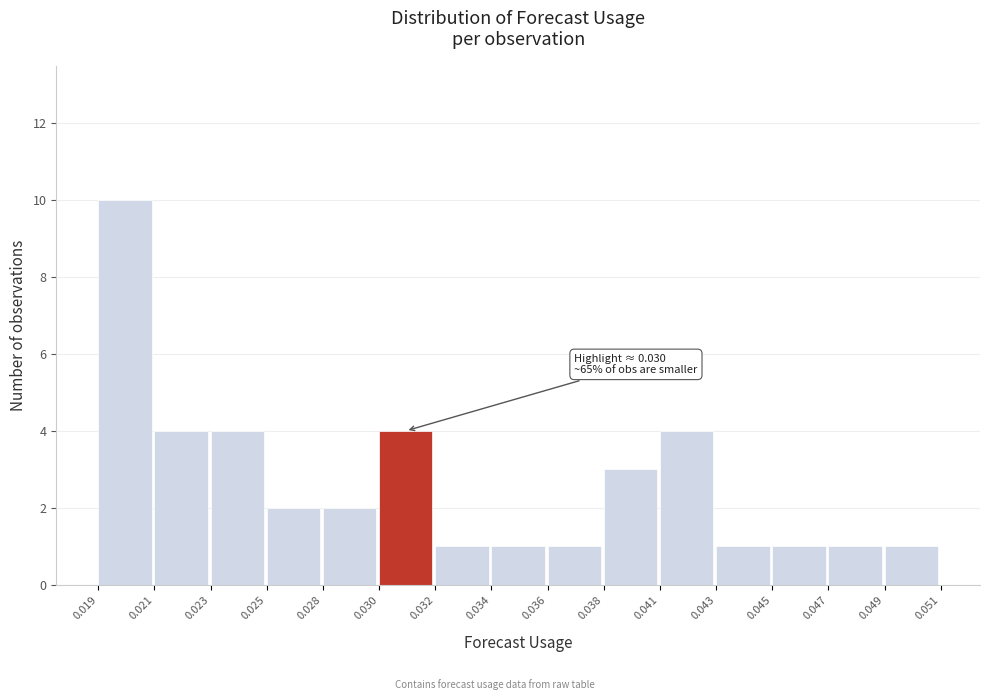

Reading left to right, list all the values displayed in this chart.

10	4	4	2	2	4	1	1	1	3	4	1	1	1	1